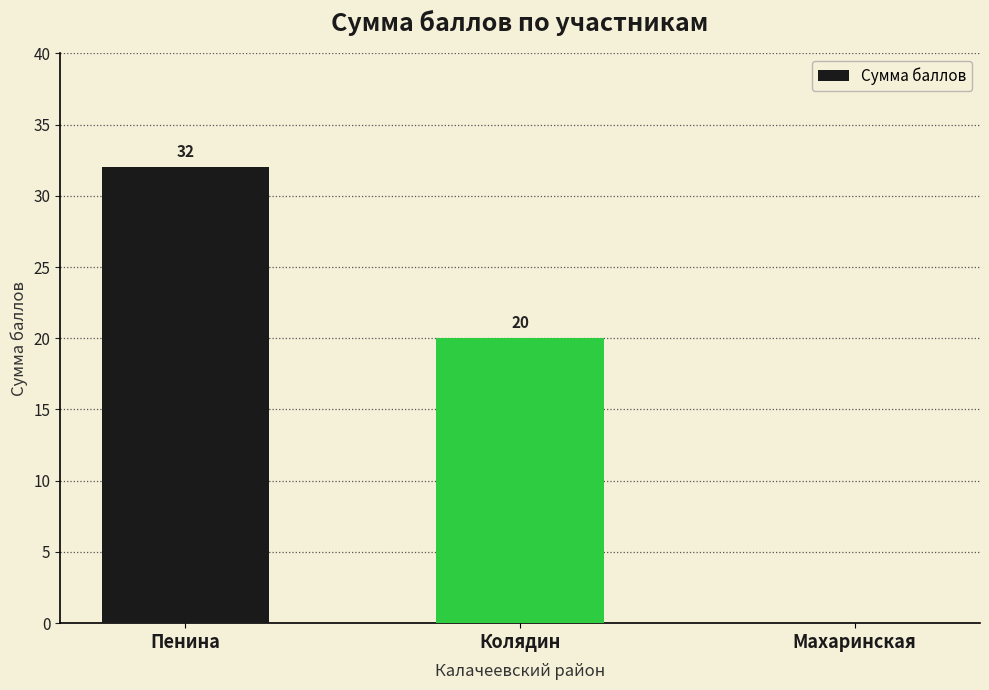

Reading left to right, extract all data points from this chart.

Пенина=32	Колядин=20	Махаринская=0